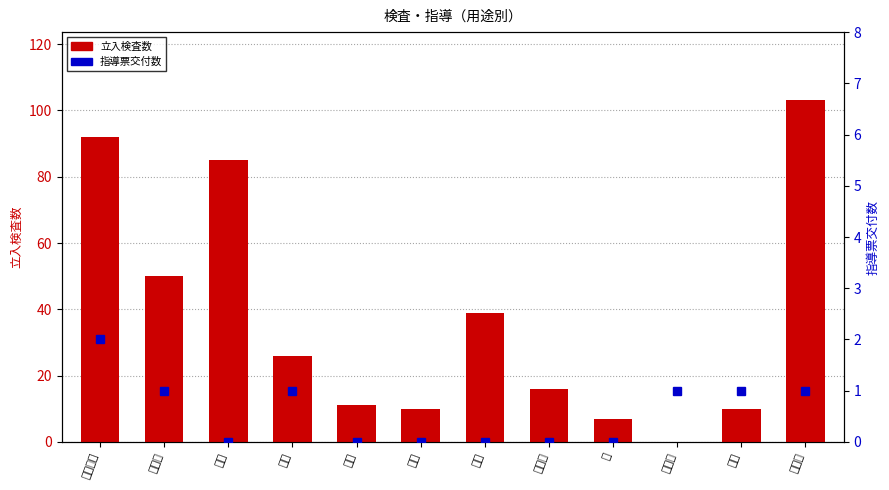

Read the 立入検査数 value at 事務所, to the nearest 10.

50